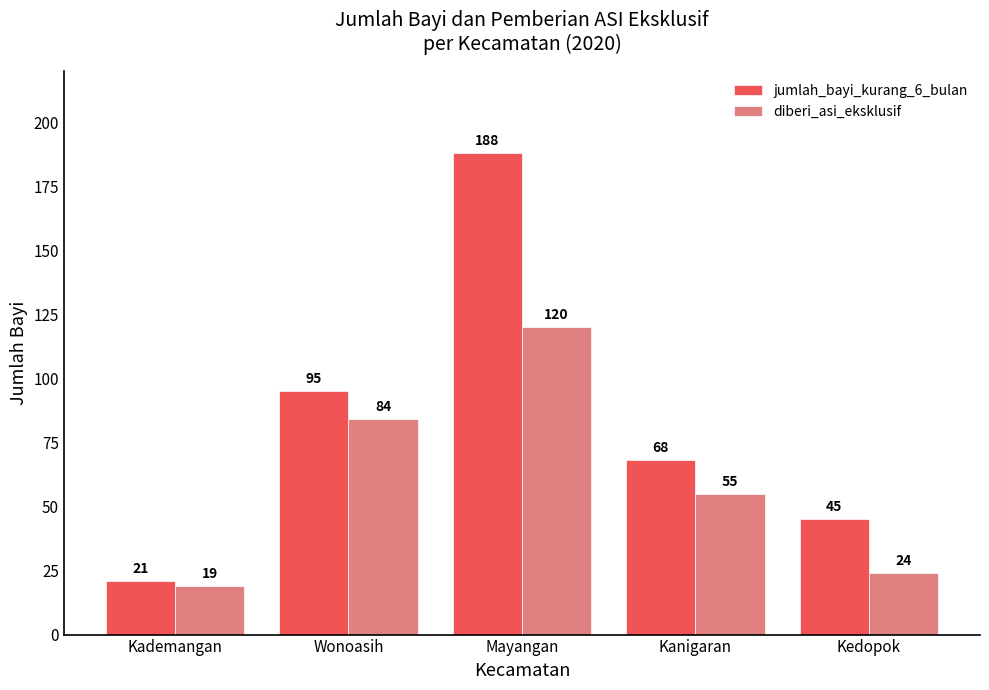

At which category is the sum across all series the highest?

Mayangan